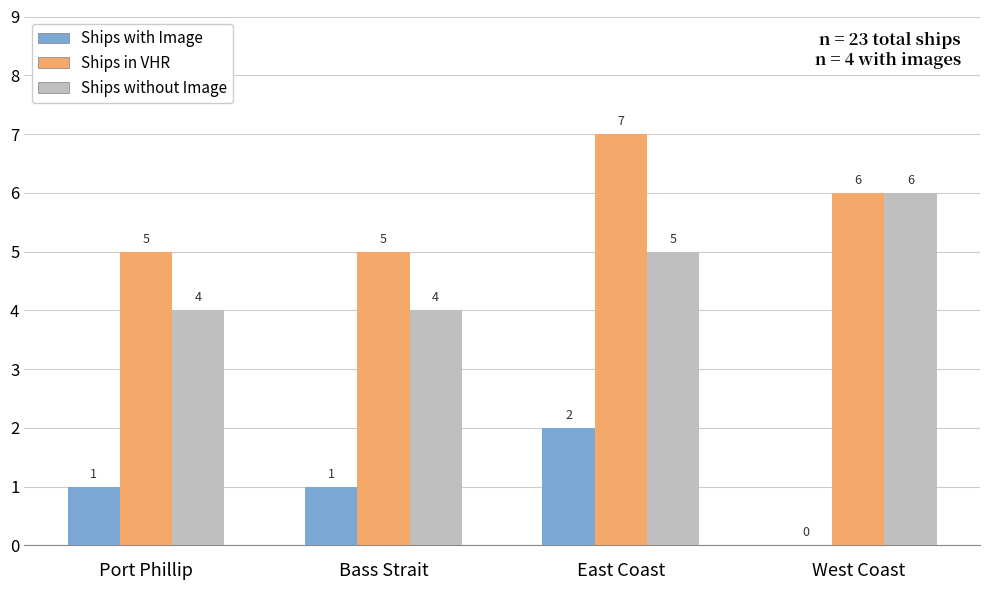

What are all the series names shown in the legend?

Ships with Image, Ships in VHR, Ships without Image